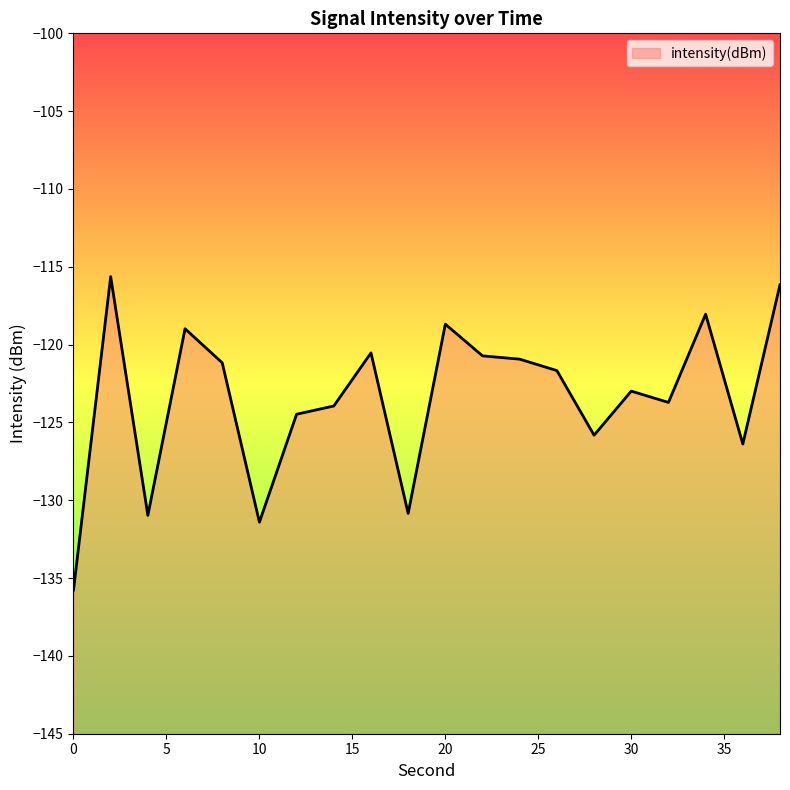

At which category does the chart reach its peak across all series?

2